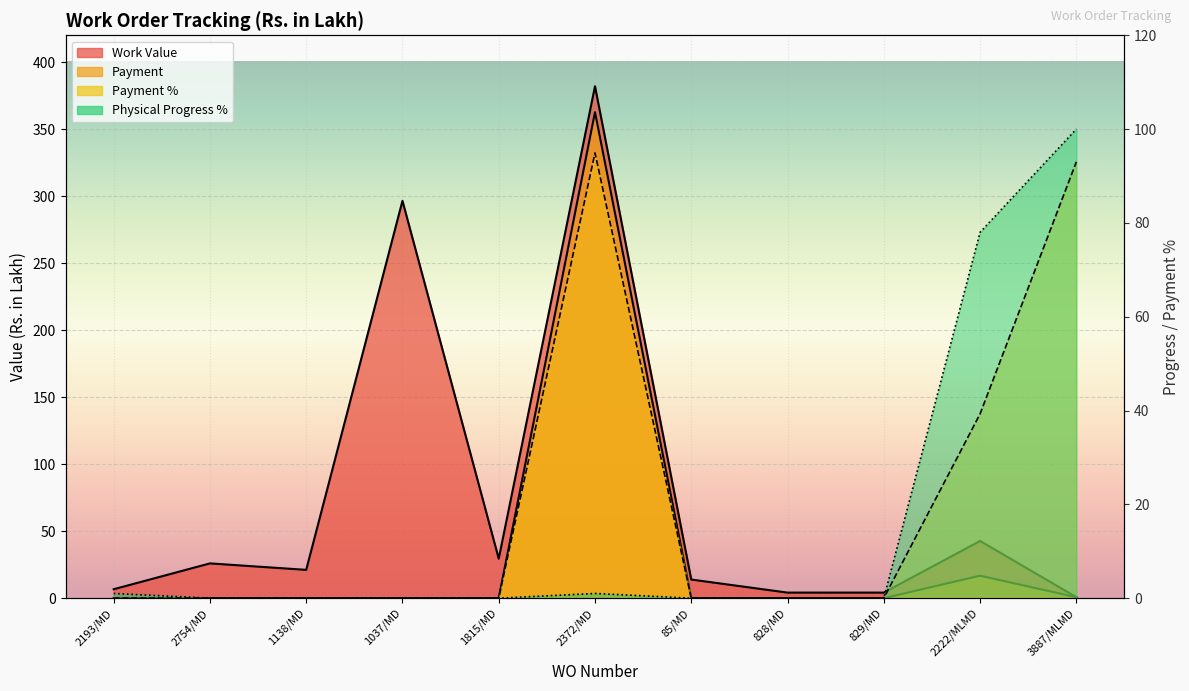

True or false: Payment has more than 1 points higher than both neighbors.

True